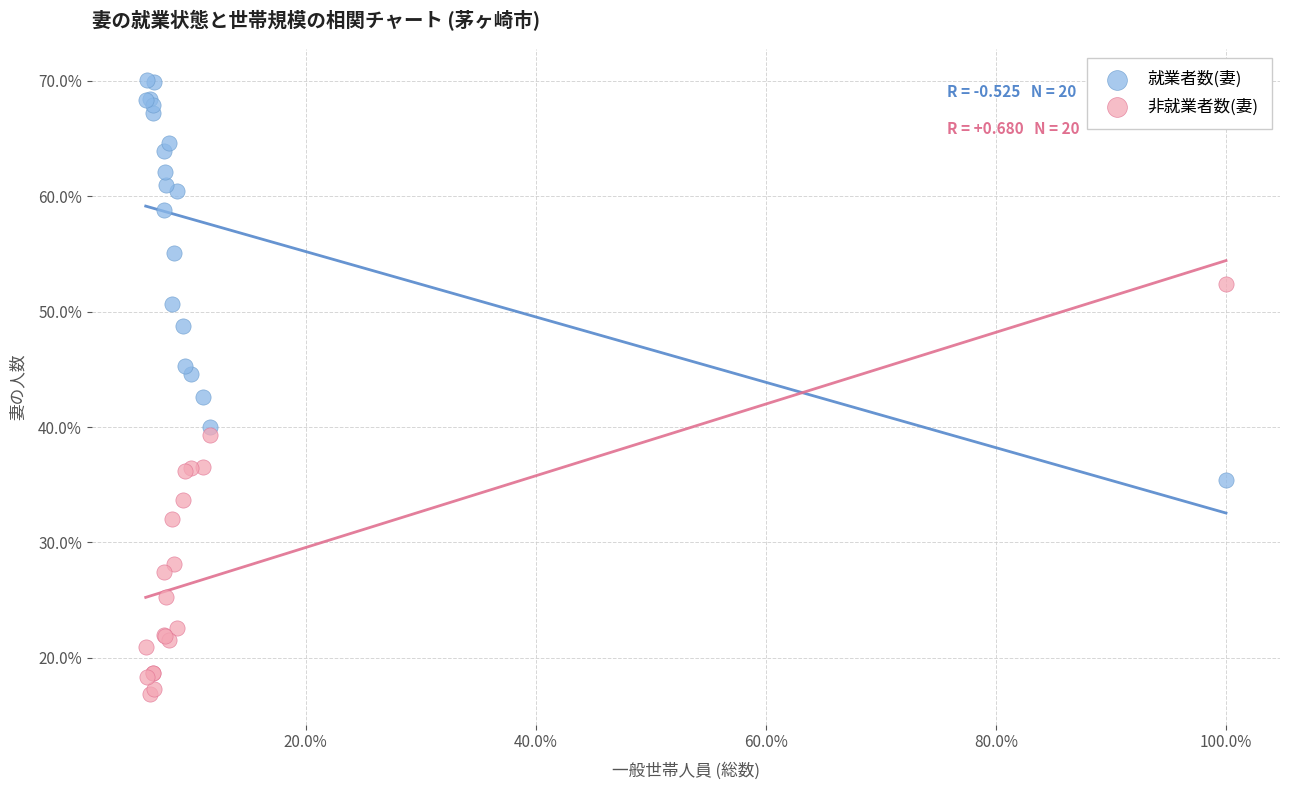

What are all the series names shown in the legend?

就業者数(妻), 非就業者数(妻)